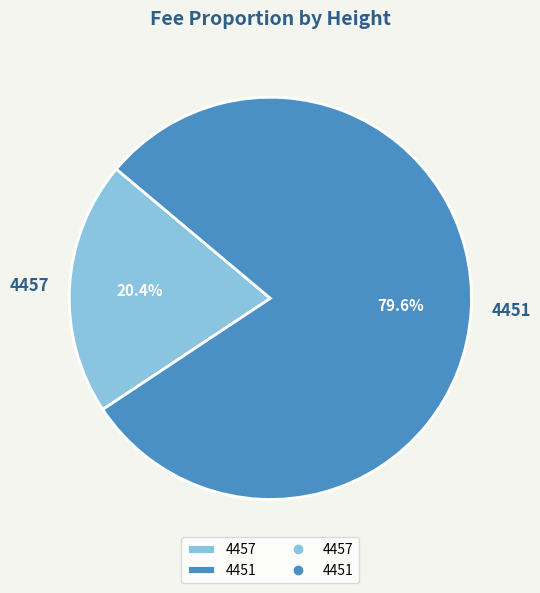

Which has a higher value, 4457 or 4451?

4451